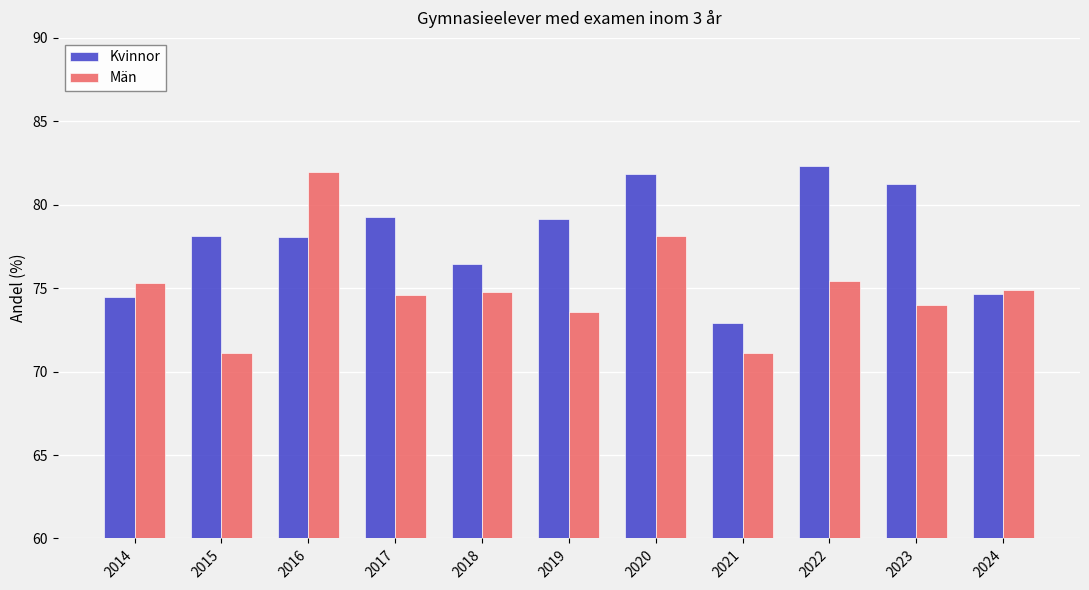

What is the maximum value for Kvinnor?

82.3